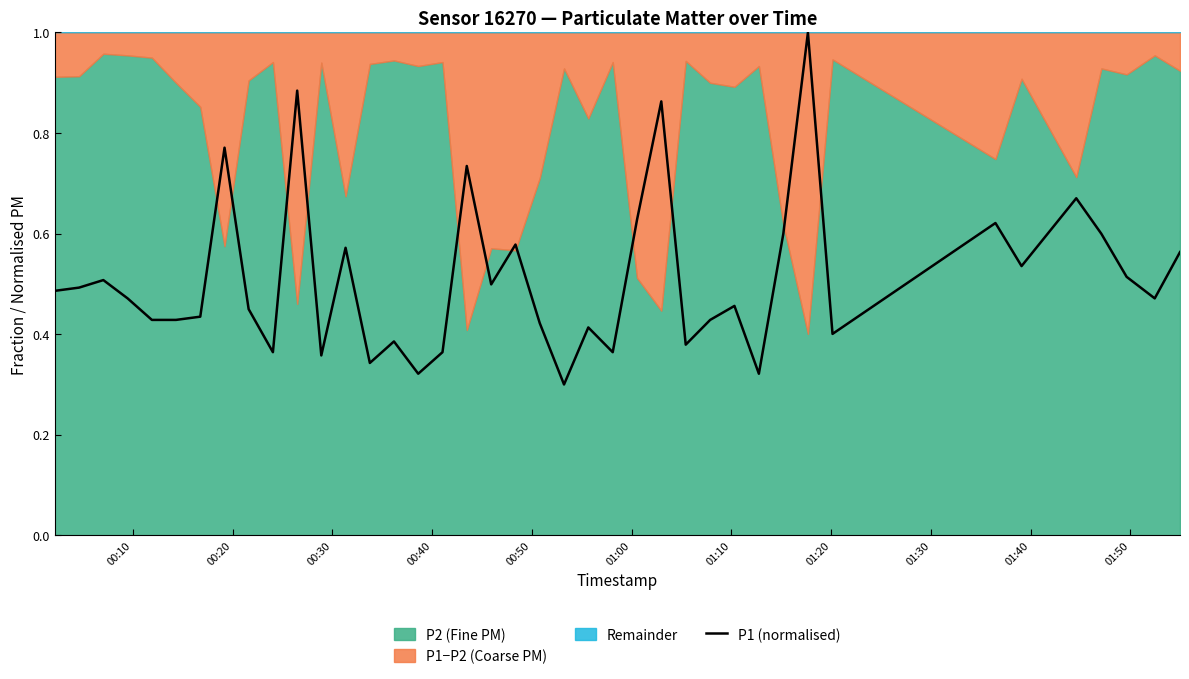

Reading left to right, list all the values displayed in this chart.

0.5	0.5	0.5	0.5	0.4	0.4	0.4	0.8	0.4	0.4	0.9	0.4	0.6	0.3	0.4	0.3	0.4	0.7	0.5	0.6	0.4	0.3	0.4	0.4	0.6	0.9	0.4	0.4	0.5	0.3	0.6	1.0	0.4	0.6	0.5	0.7	0.6	0.5	0.5	0.6